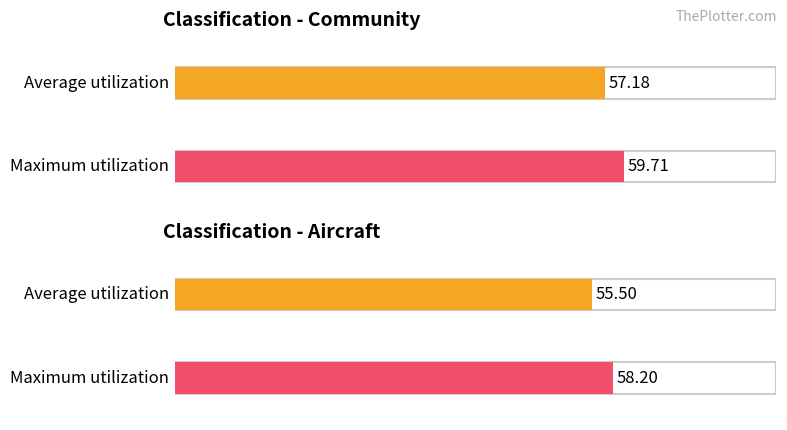

Which series has the largest range (max minus min)?

Average utilization